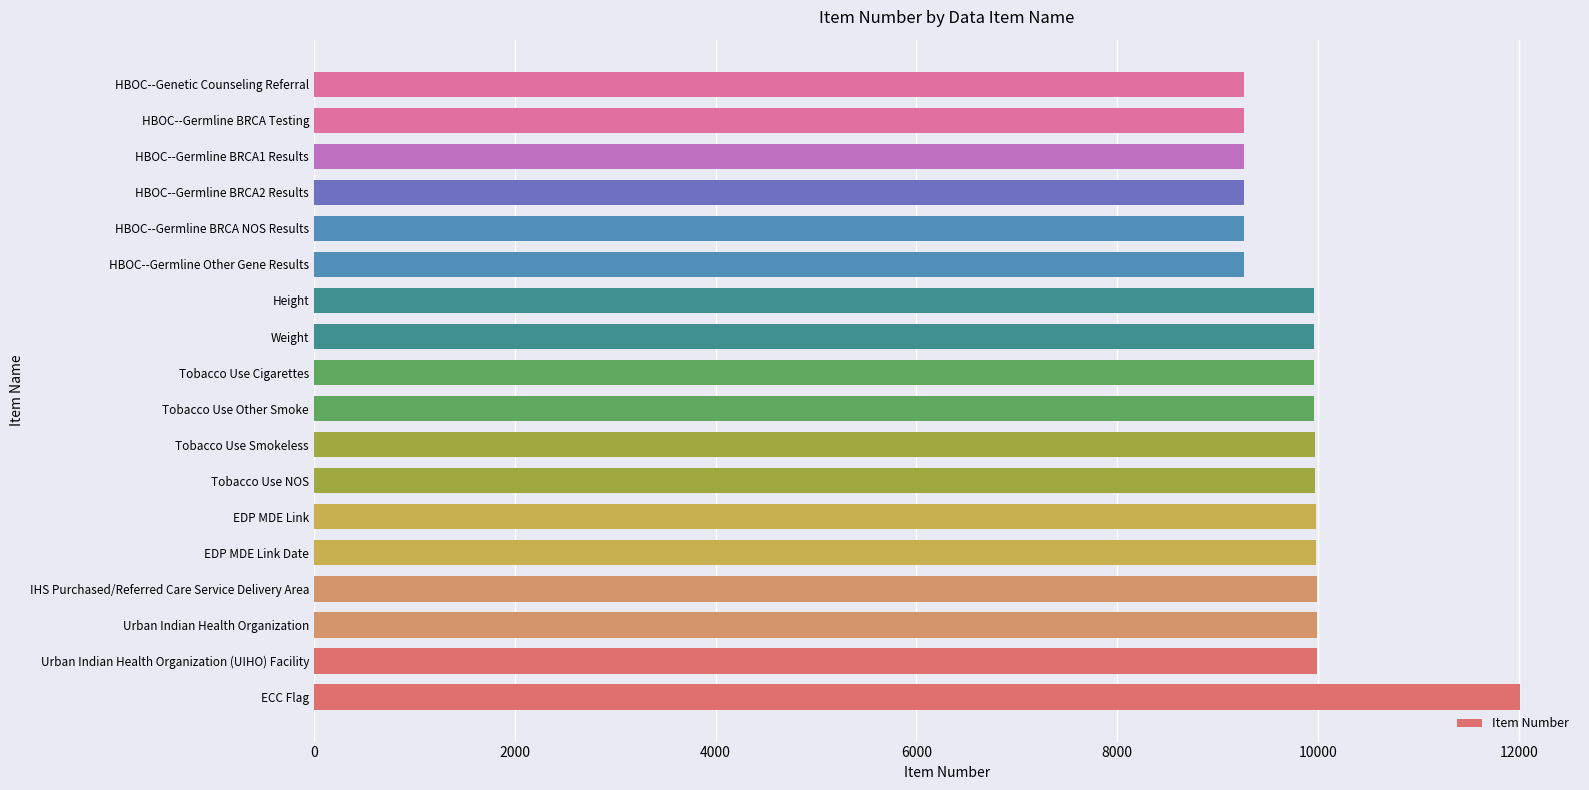

Is it true that the value at Tobacco Use Cigarettes is 9965?

True